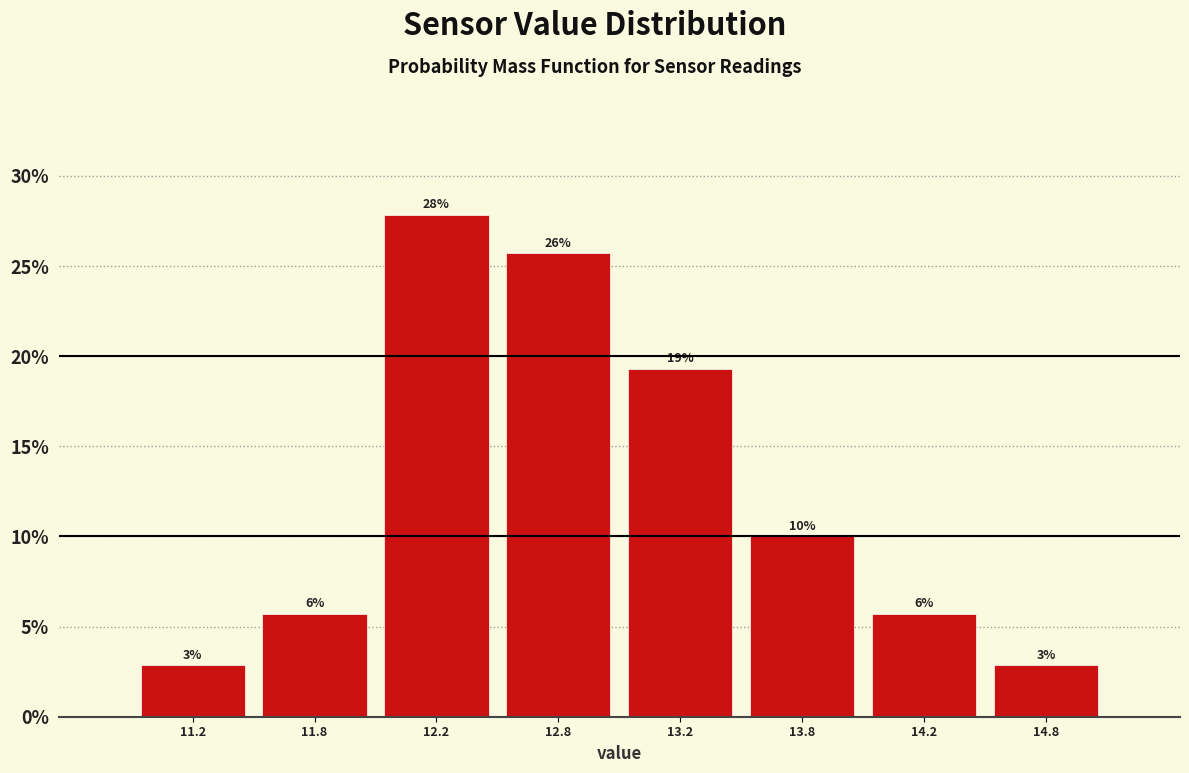

How many bars are there in total?

8